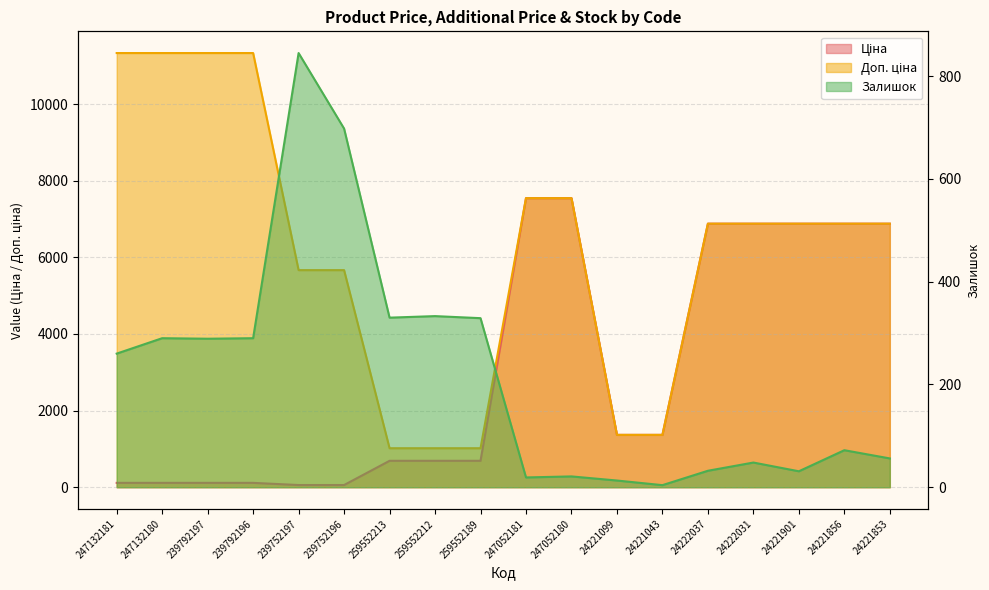

List the labels in order of Доп. ціна value, largest first.

247132181, 247132180, 239792197, 239792196, 247052181, 247052180, 24222037, 24222031, 24221901, 24221856, 24221853, 239752197, 239752196, 24221099, 24221043, 259552213, 259552212, 259552189